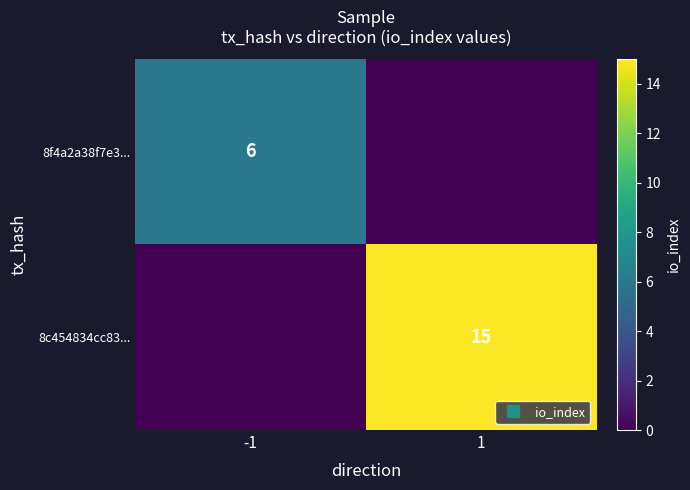

Which label corresponds to the largest value in the chart?

1